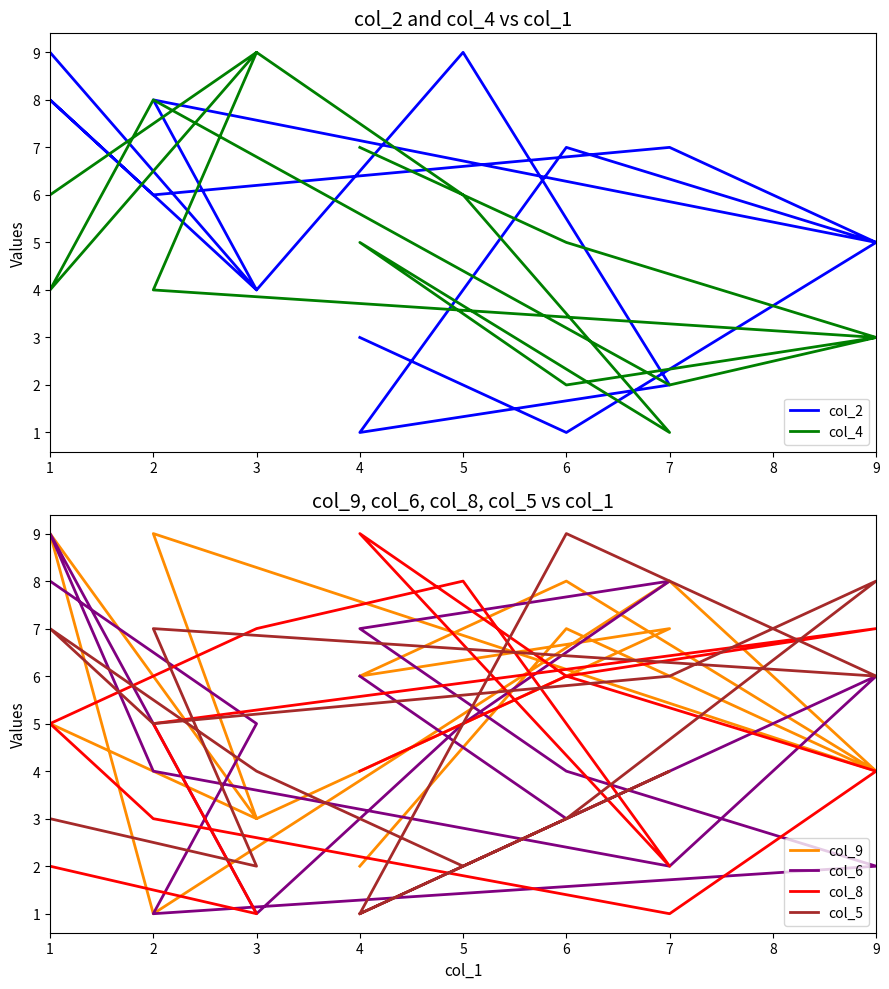

At which category does col_9 reach its first local valley?

3